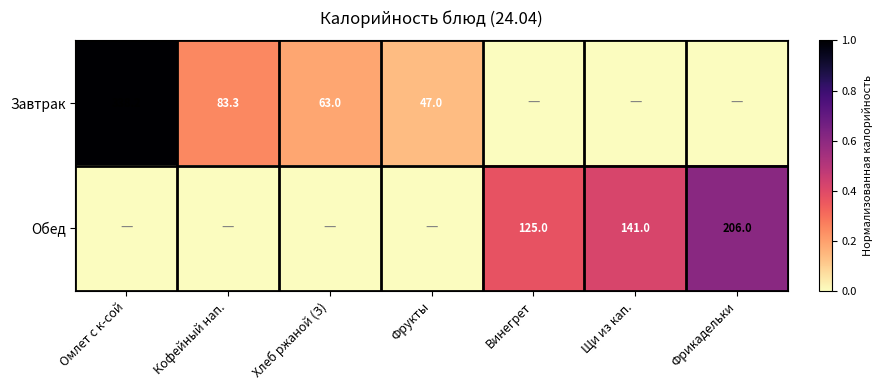

How many categories are shown in the chart?

7